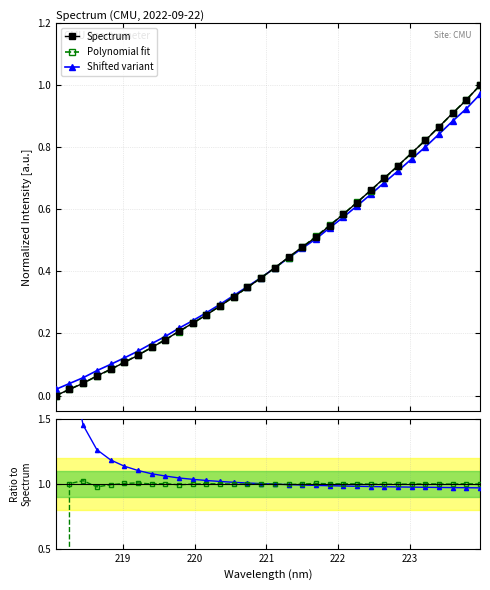

How many data points does each series have?

32